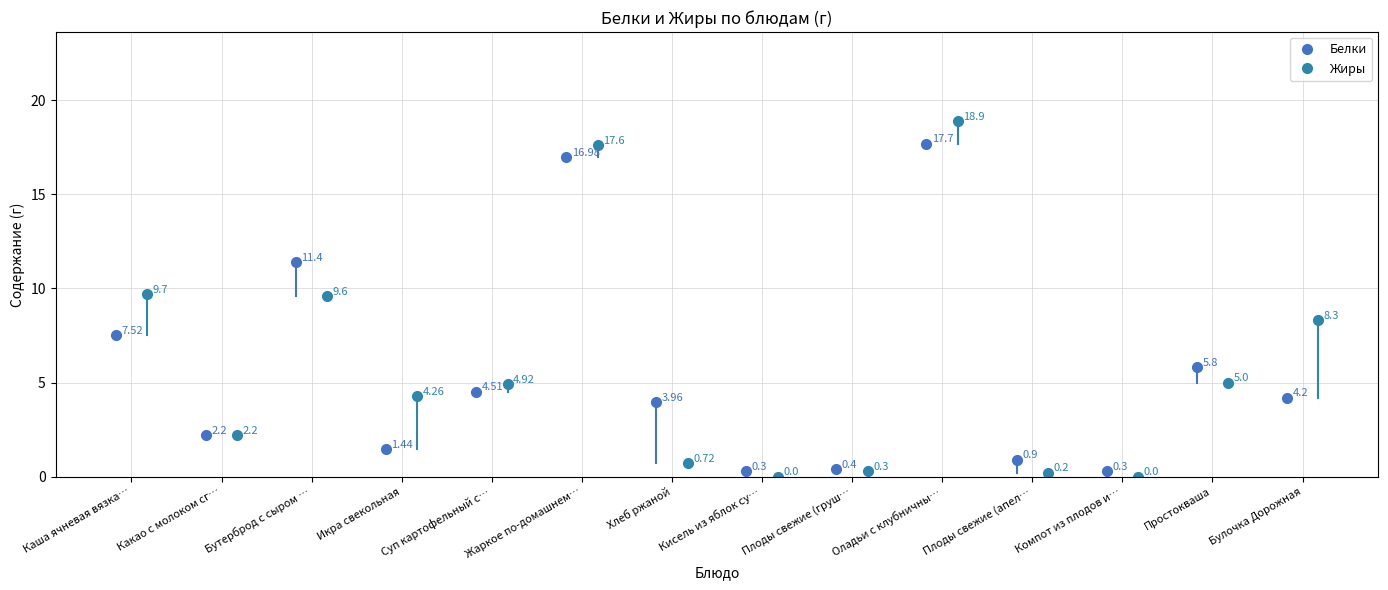

Which has a higher value, Каша ячневая вязкая or Плоды свежие (груша)?

Каша ячневая вязкая